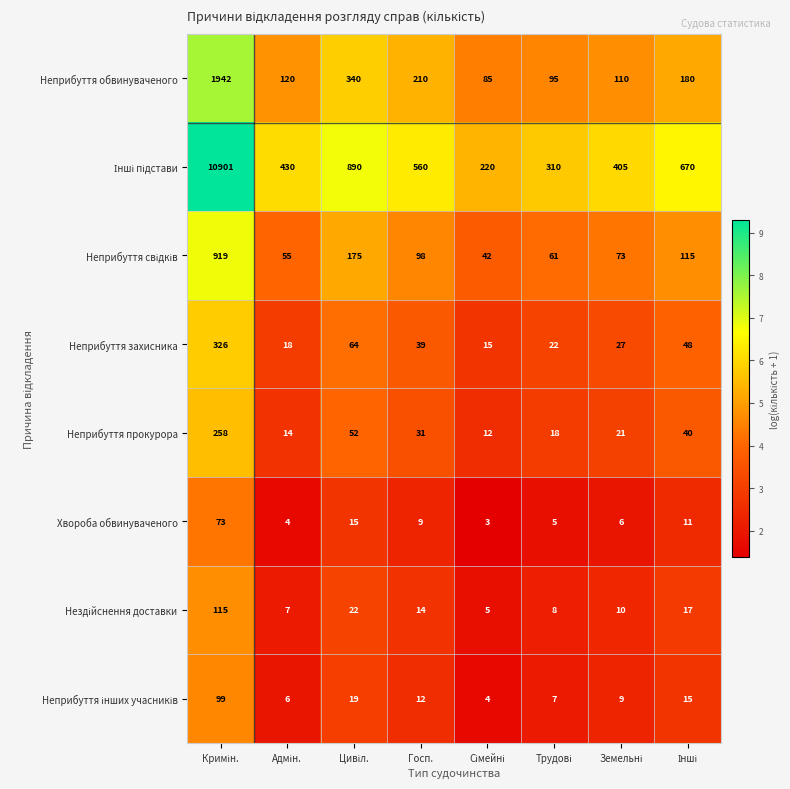

What is the lowest value of the Неприбуття захисника series?

15